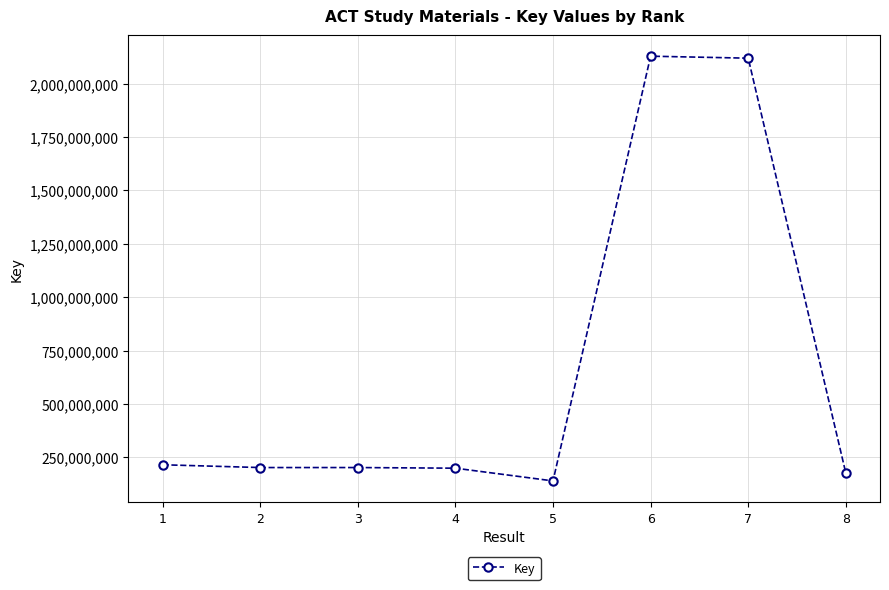

What is the minimum value shown in the chart?

139350581